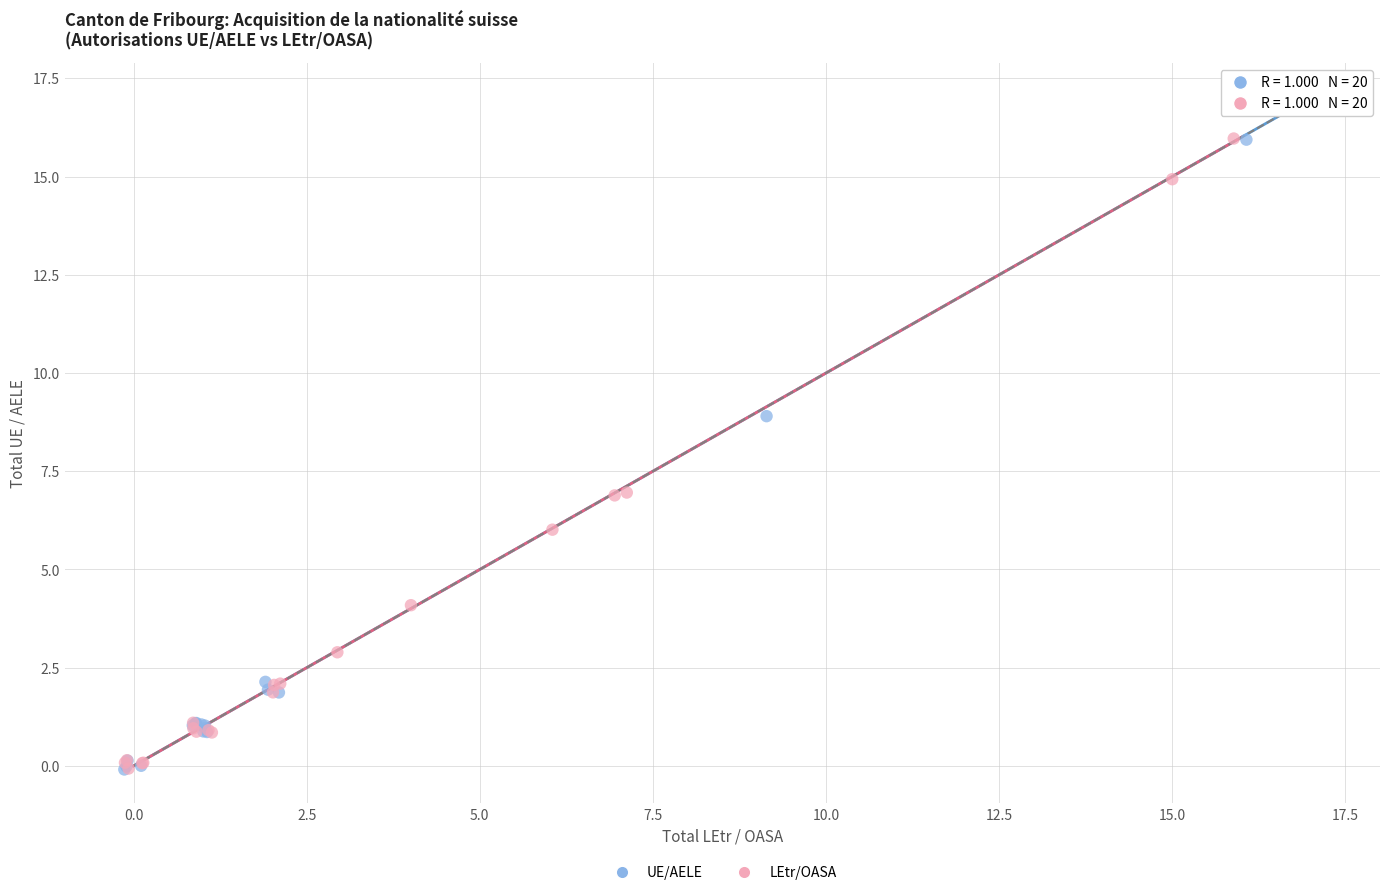

Which series contains the highest Y value?

UE/AELE